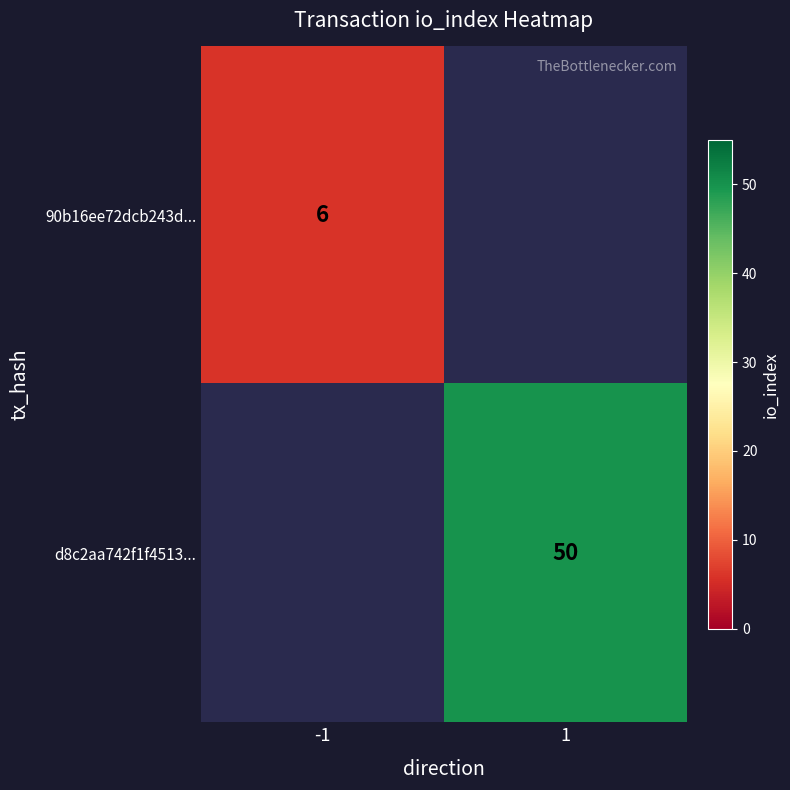

True or false: 90b16ee72dcb243d... has a value of 8 at -1.

False